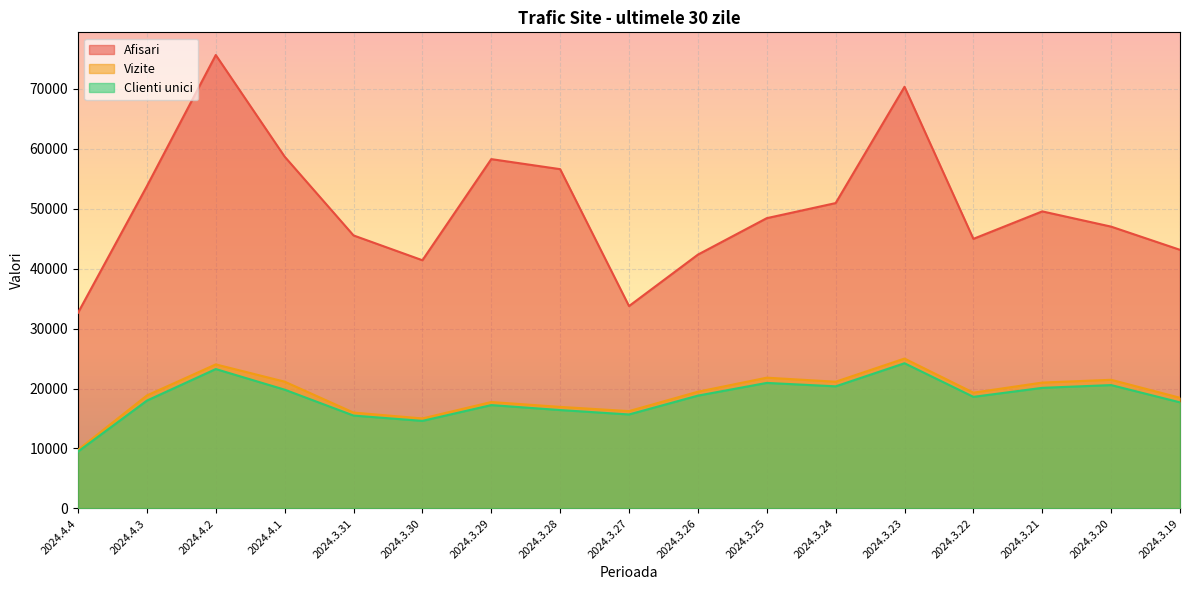

Rank the categories by Vizite value from lowest to highest.

2024.4.4, 2024.3.30, 2024.3.31, 2024.3.27, 2024.3.28, 2024.3.29, 2024.3.19, 2024.4.3, 2024.3.22, 2024.3.26, 2024.3.21, 2024.3.24, 2024.4.1, 2024.3.20, 2024.3.25, 2024.4.2, 2024.3.23